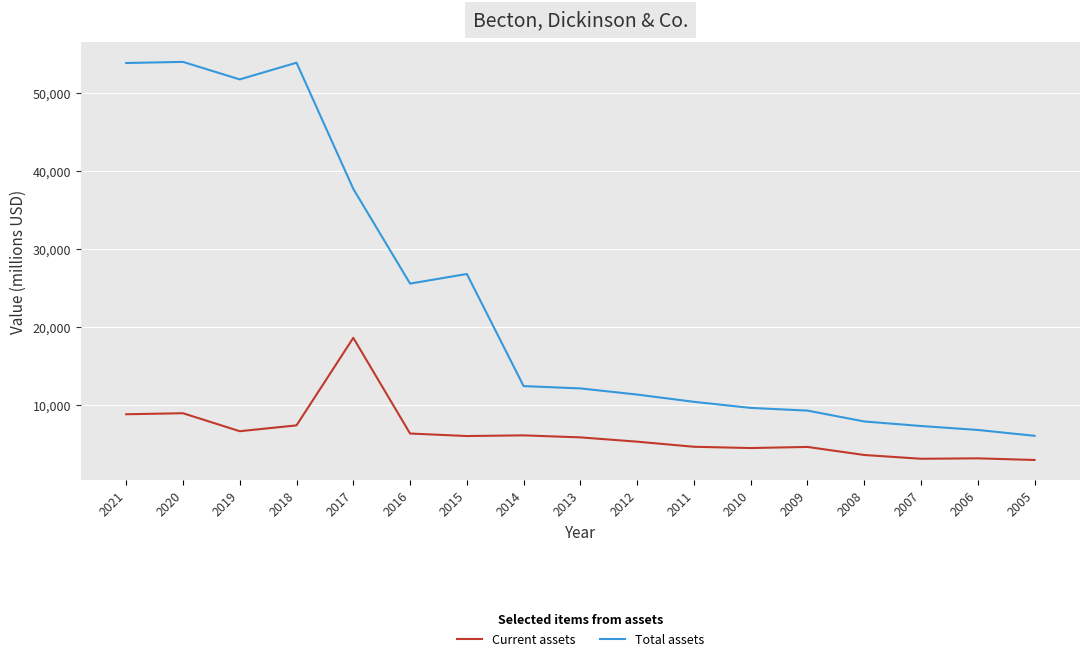

List the series in order of their overall mean, lowest first.

Current assets, Total assets